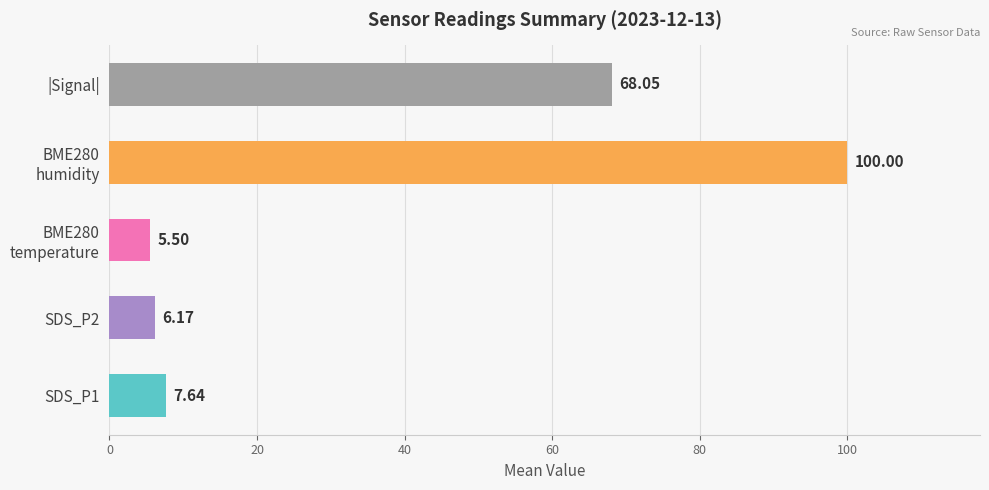

How many bars are there in each group?

5